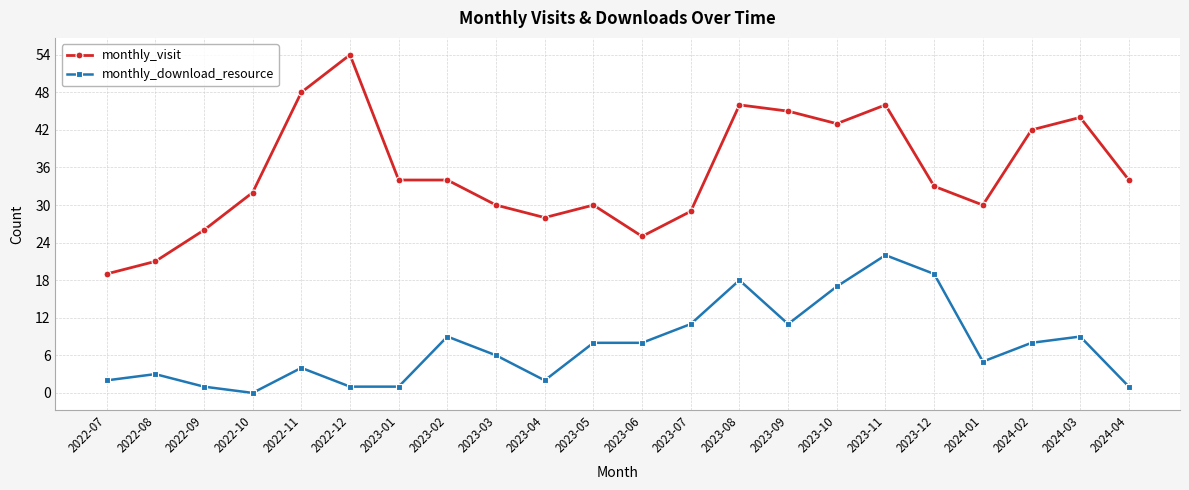

What is the difference between the monthly_download_resource values at 2024-03 and 2022-09?

8